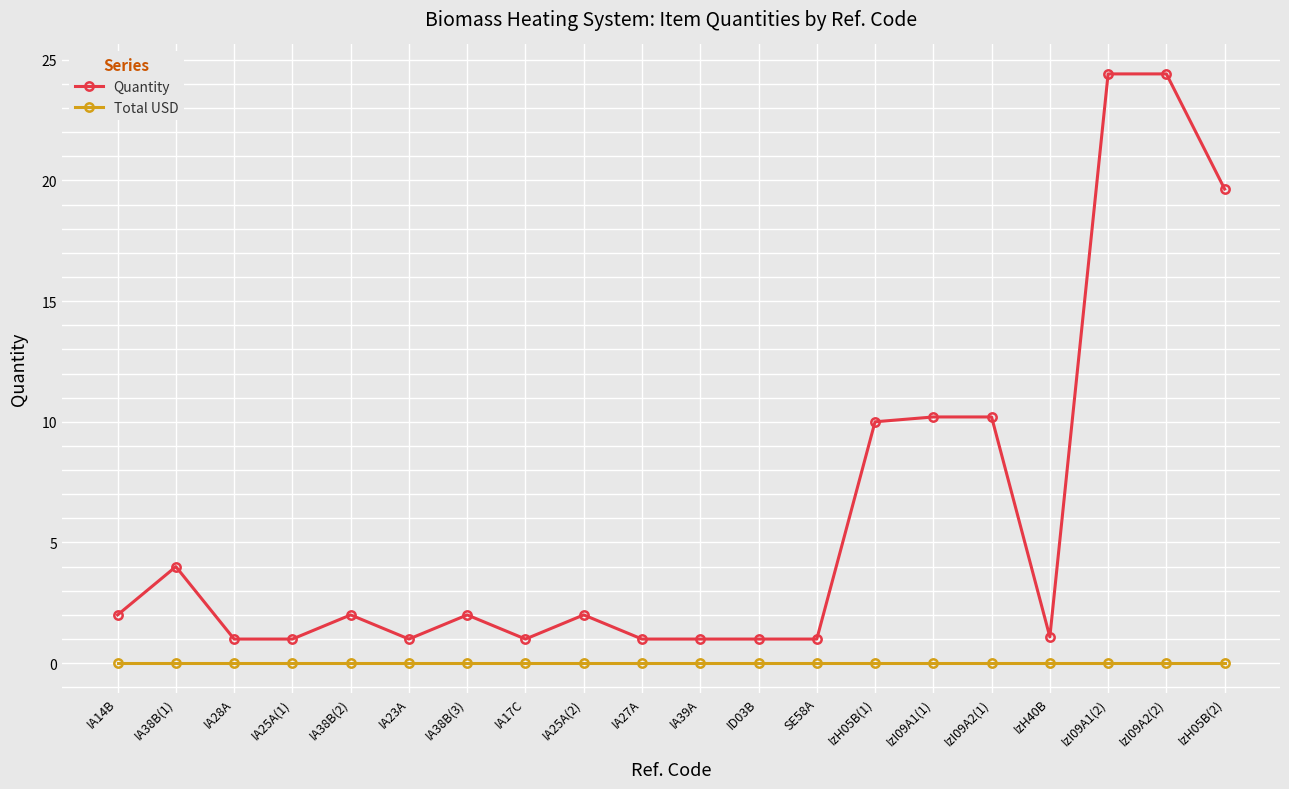

How many lines are shown in the chart?

2